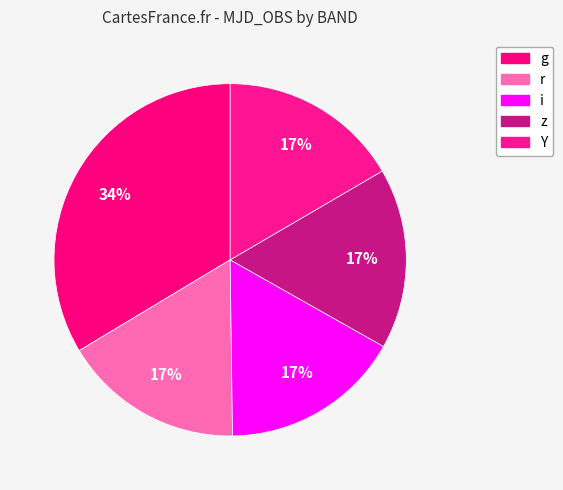

Do r and z together represent more than half of the pie?

No